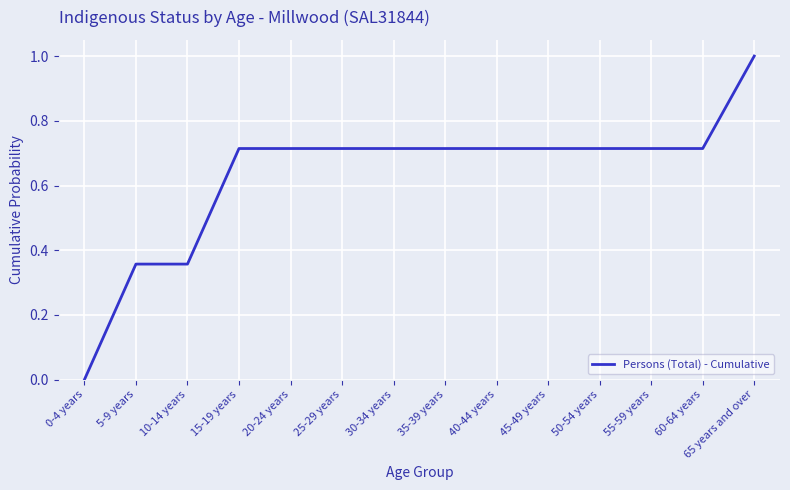

What is the difference between the maximum and minimum values?

1.0